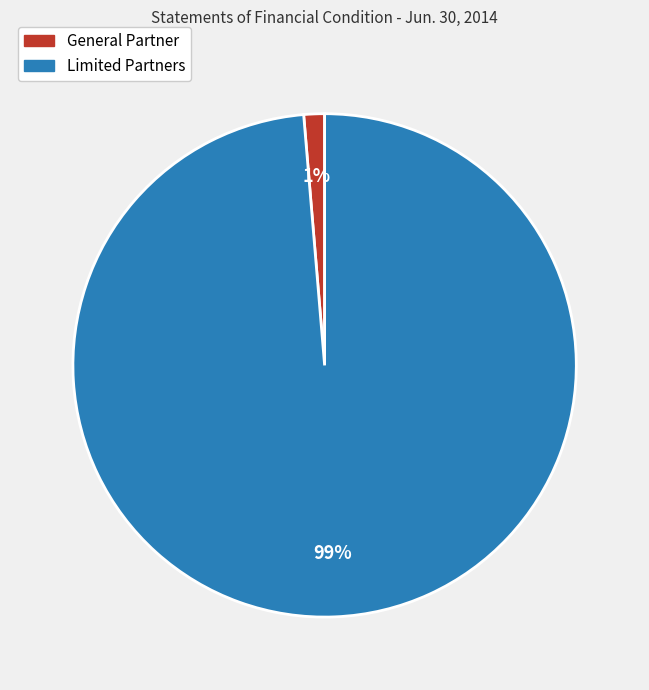

To the nearest percent, what is the average slice percentage?

50%